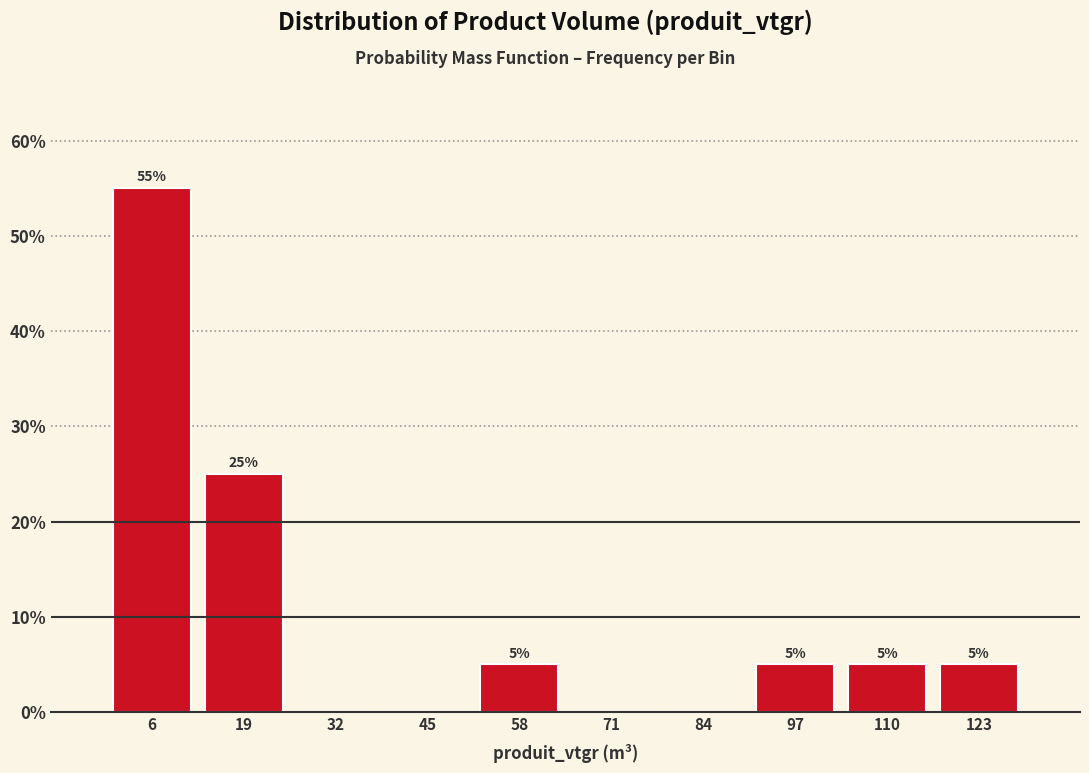

Which range on the x-axis has the tallest bar?

0 to 13